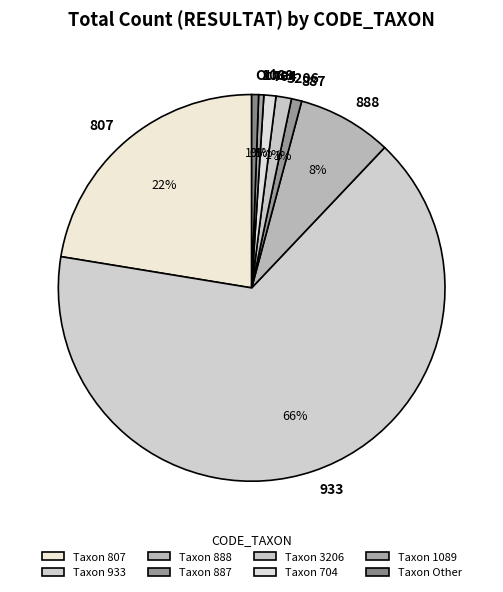

Which category accounts for the majority?

933